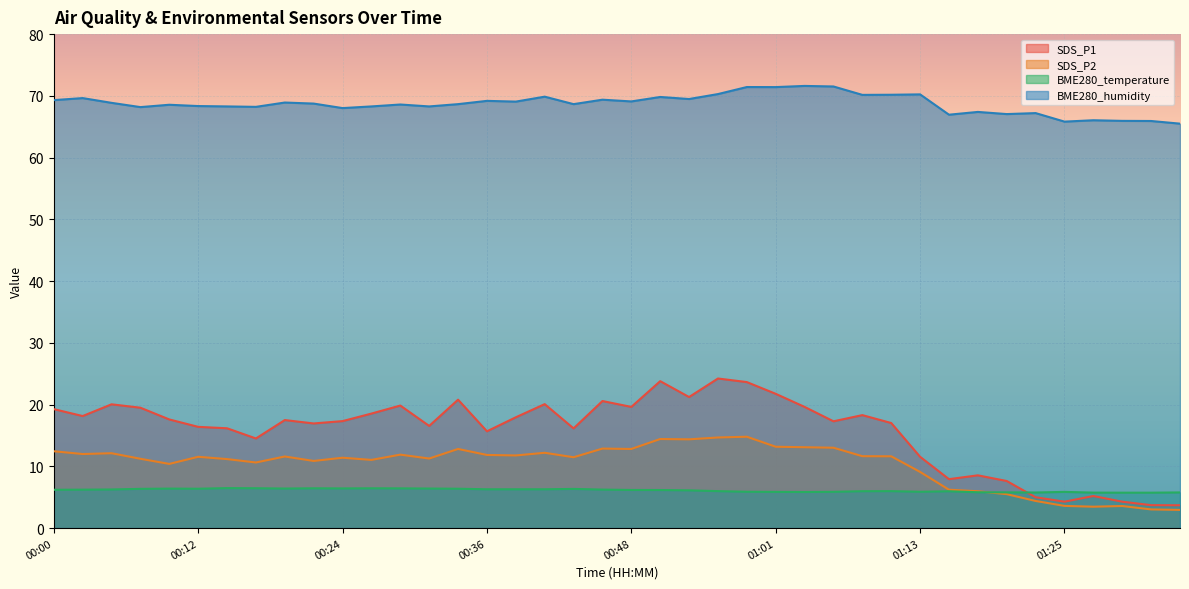

What is the sum of the BME280_humidity values at 00:29 and 00:22?

137.3